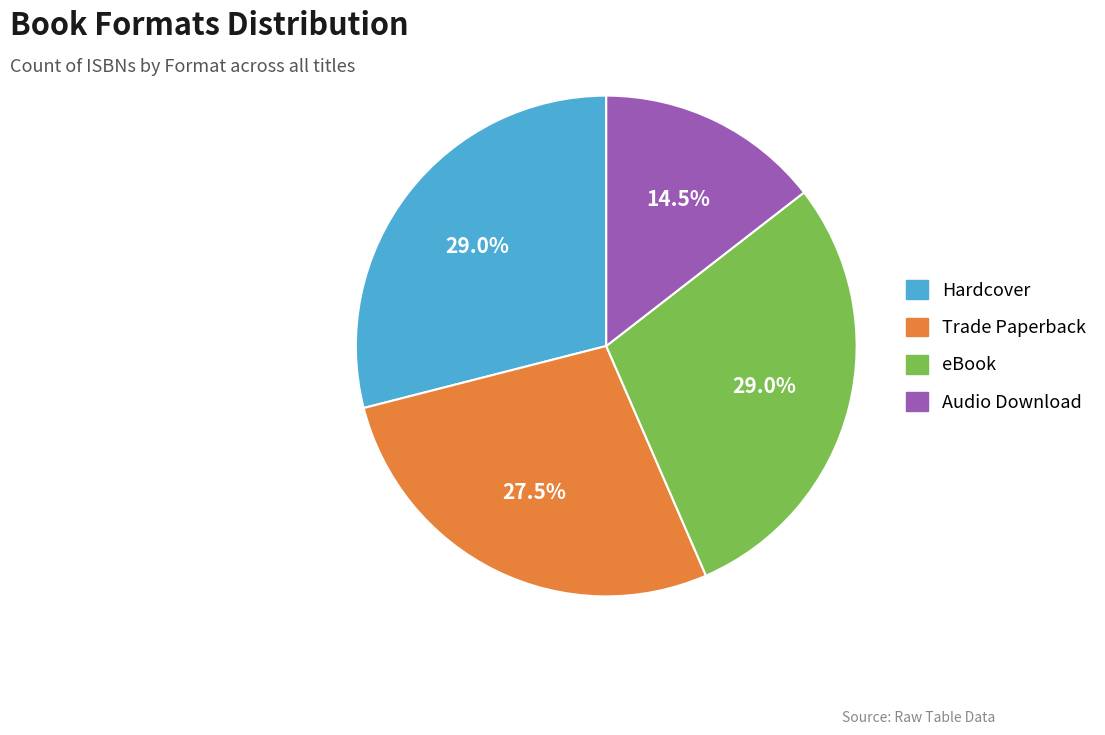

Which slice is the smallest?

Audio Download